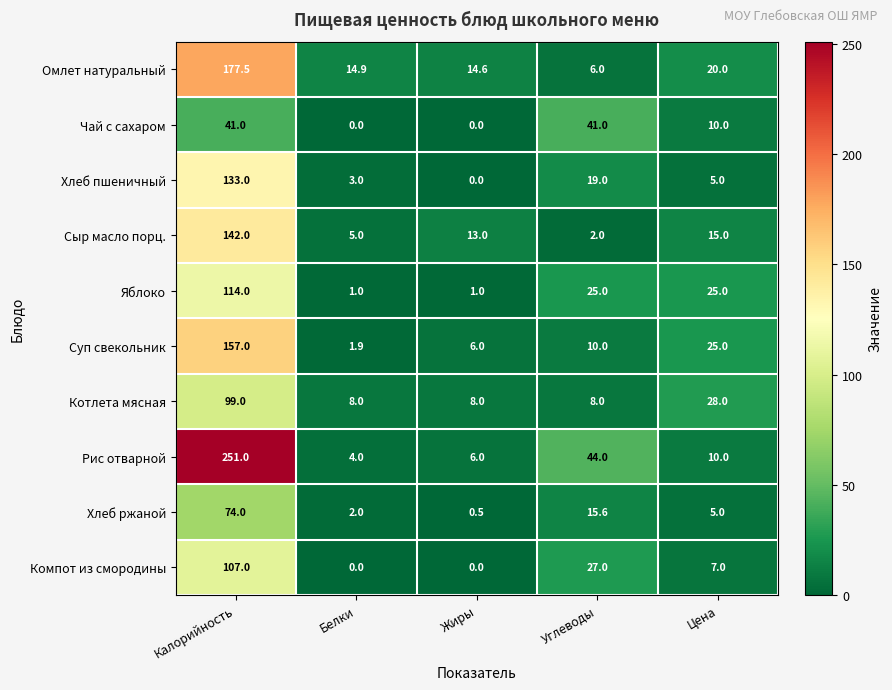

True or false: Хлеб пшеничный has a value of 133.0 at Калорийность.

True